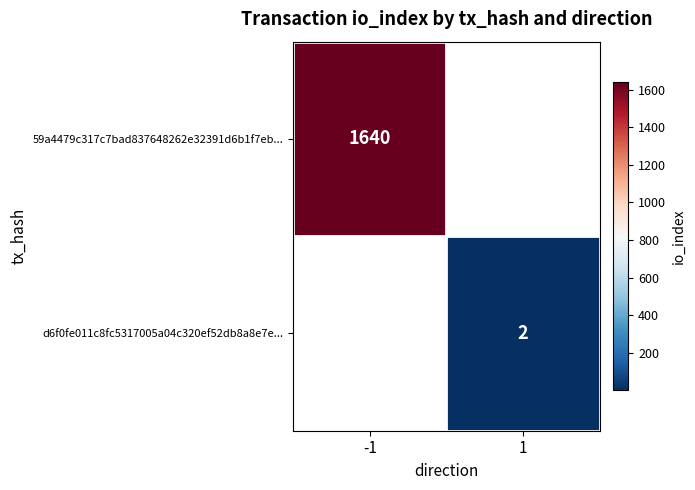

True or false: 59a4479c317c7bad837648262e32391d6b1f7eb... has a value of 1640 at -1.

True